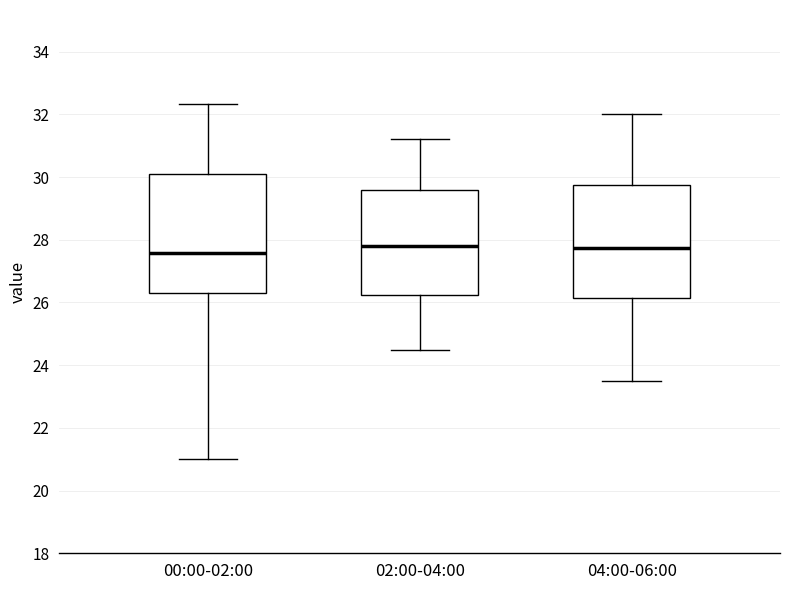

Reading left to right, read every box against the y-axis: the position of its median line, the range the box covers, and the ends of its whiskers. The values are not printed on the chart, so give them approximately, as read against the axis.

00:00-02:00: median 27.6, box 26.2 to 30.0, whiskers 21.0 to 32.4
02:00-04:00: median 27.8, box 26.2 to 29.6, whiskers 24.6 to 31.2
04:00-06:00: median 27.8, box 26.2 to 29.8, whiskers 23.6 to 32.0